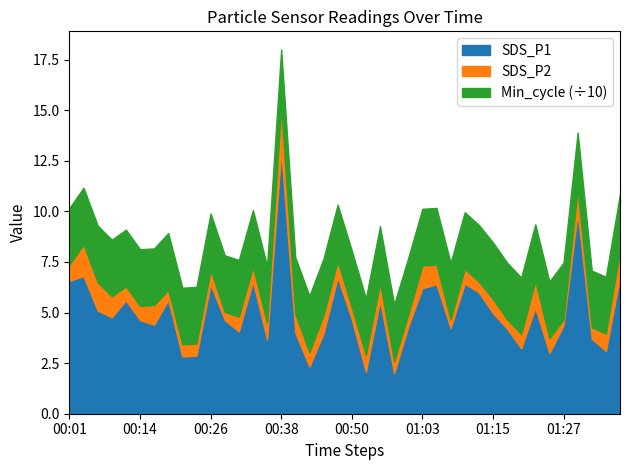

What is the highest value of the SDS_P1 series?

13.0